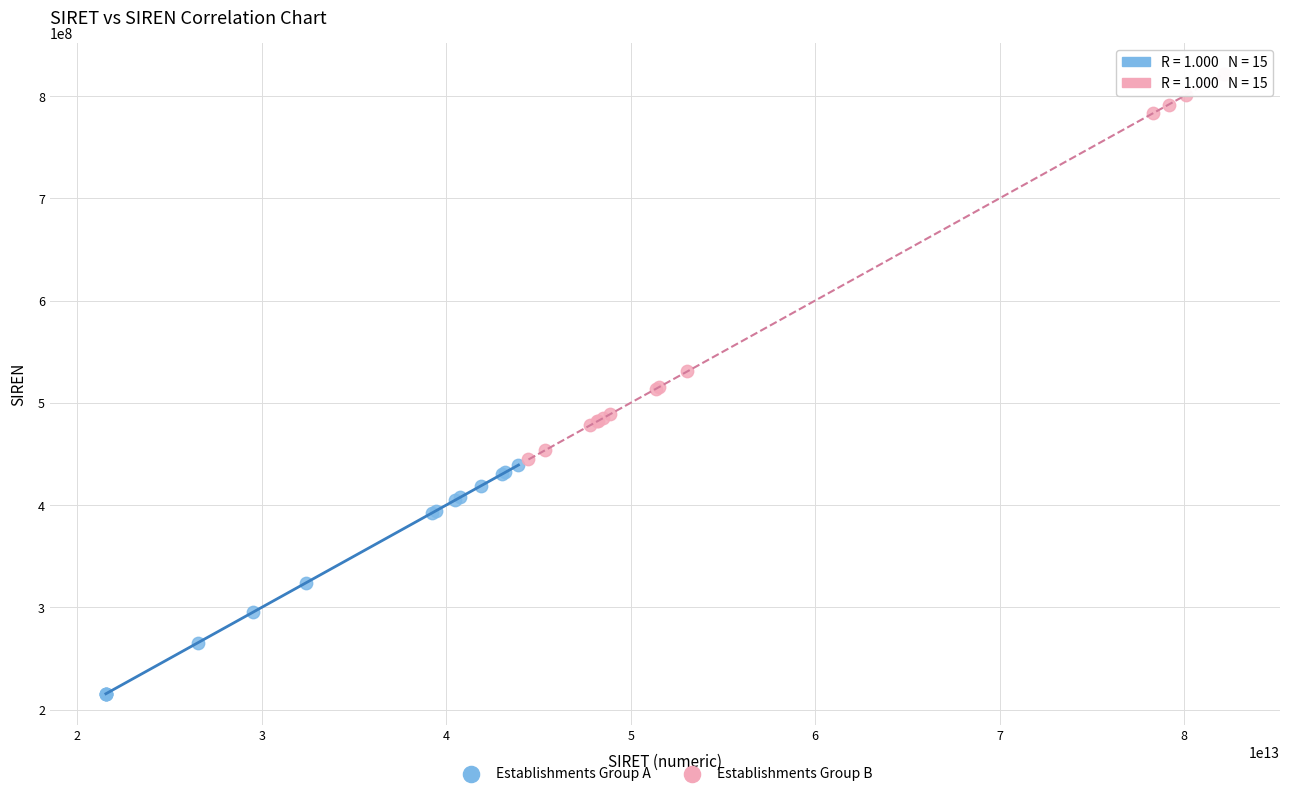

Which series contains the lowest Y value?

Establishments Group A